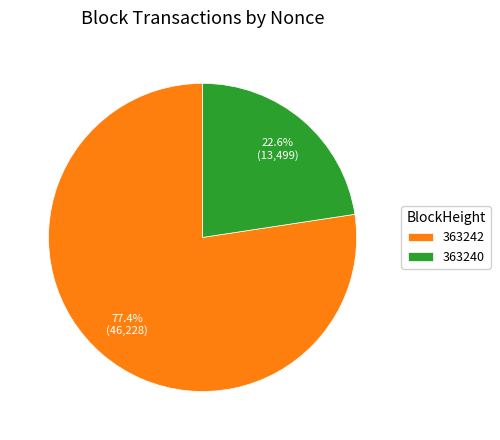

True or false: 363240 accounts for 23% of the total.

True